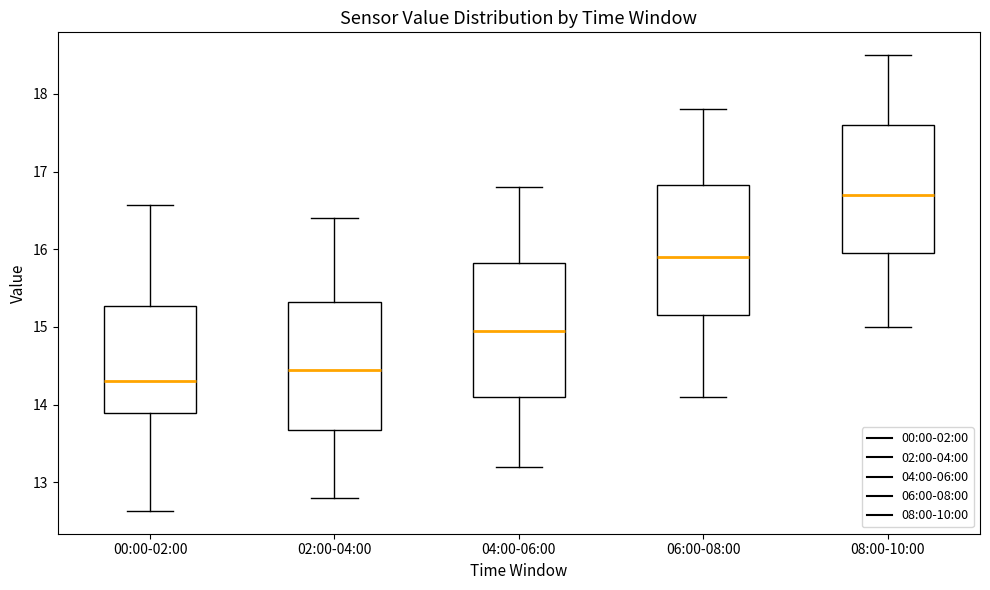

Reading left to right, read every box against the y-axis: the position of its median line, the range the box covers, and the ends of its whiskers. The values are not printed on the chart, so give them approximately, as read against the axis.

00:00-02:00: median 14.3, box 13.9 to 15.3, whiskers 12.6 to 16.6
02:00-04:00: median 14.5, box 13.7 to 15.3, whiskers 12.8 to 16.4
04:00-06:00: median 15.0, box 14.1 to 15.8, whiskers 13.2 to 16.8
06:00-08:00: median 15.9, box 15.2 to 16.8, whiskers 14.1 to 17.8
08:00-10:00: median 16.7, box 16.0 to 17.6, whiskers 15.0 to 18.5